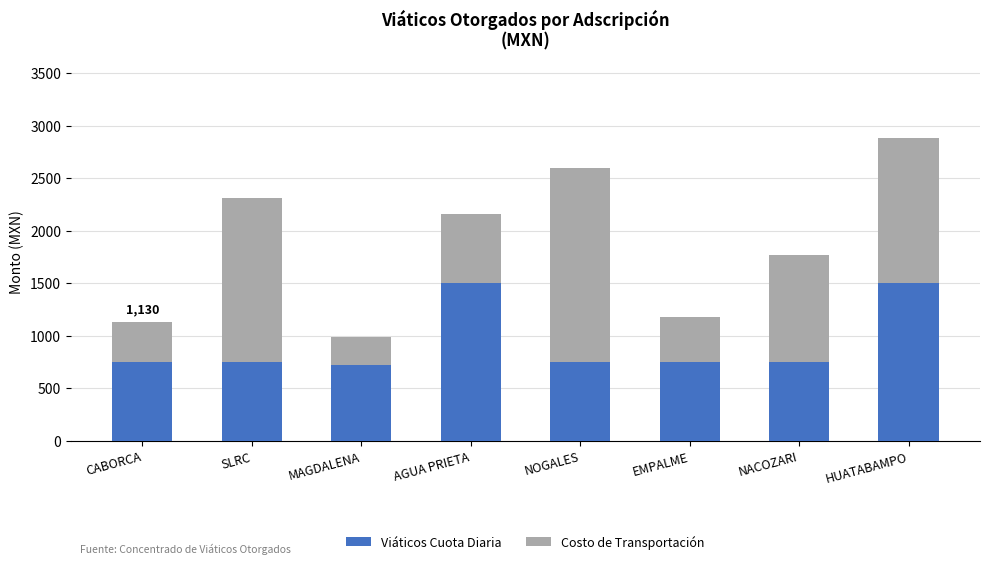

The Viáticos Cuota Diaria series shows 1500.0 at HUATABAMPO. True or false?

True